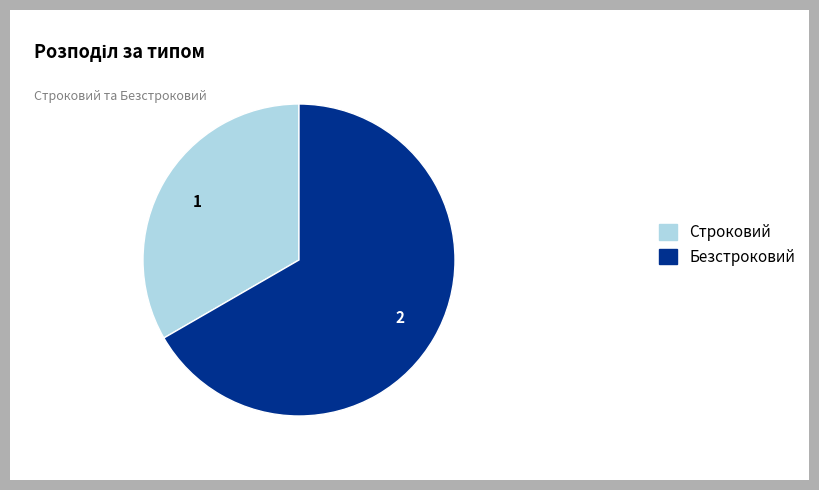

Rank the categories by value from lowest to highest.

Строковий, Безстроковий